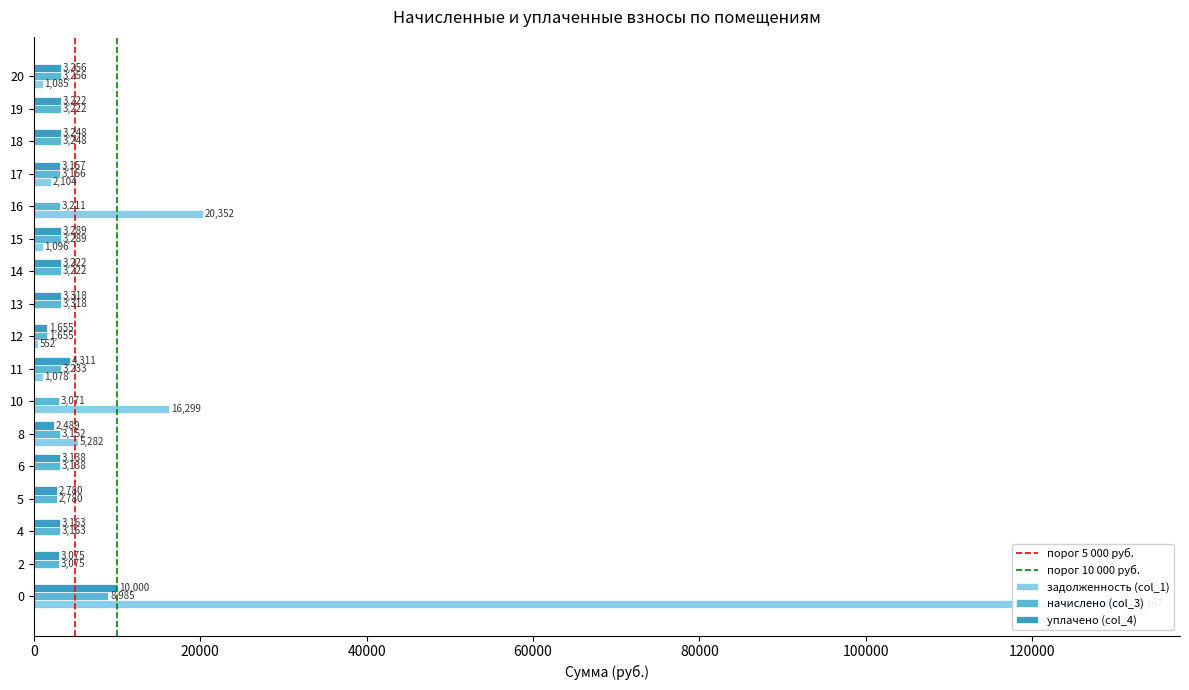

What is the maximum value shown in the chart?

131196.6